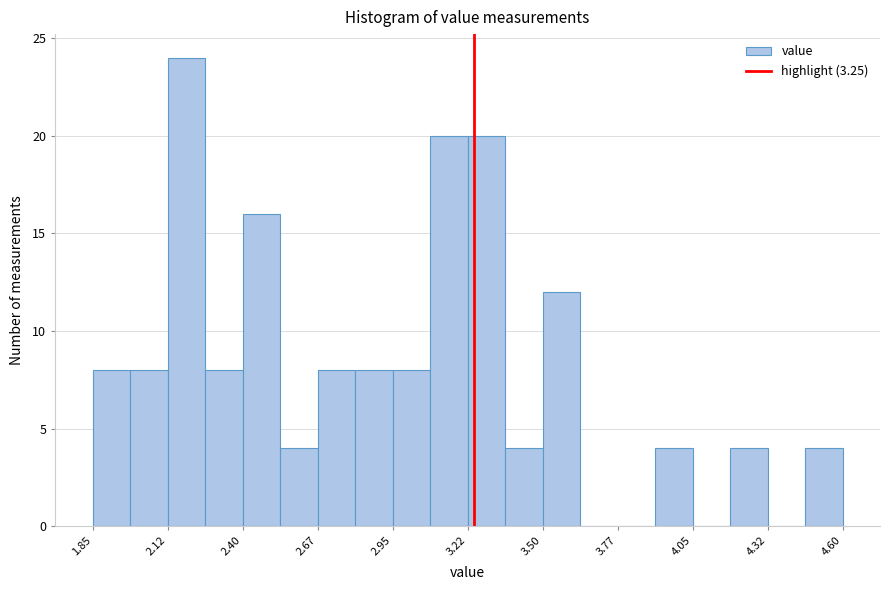

Around what value on the x-axis is the tallest bar? Give the approximate position of its centre, as read against the axis.

2.20